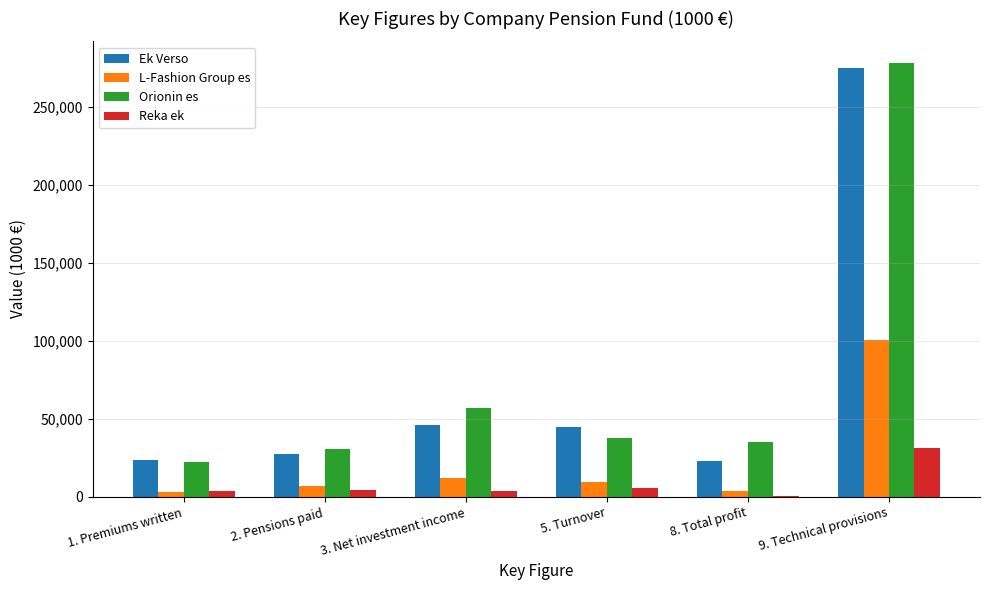

At which category is the sum across all series the highest?

9. Technical provisions